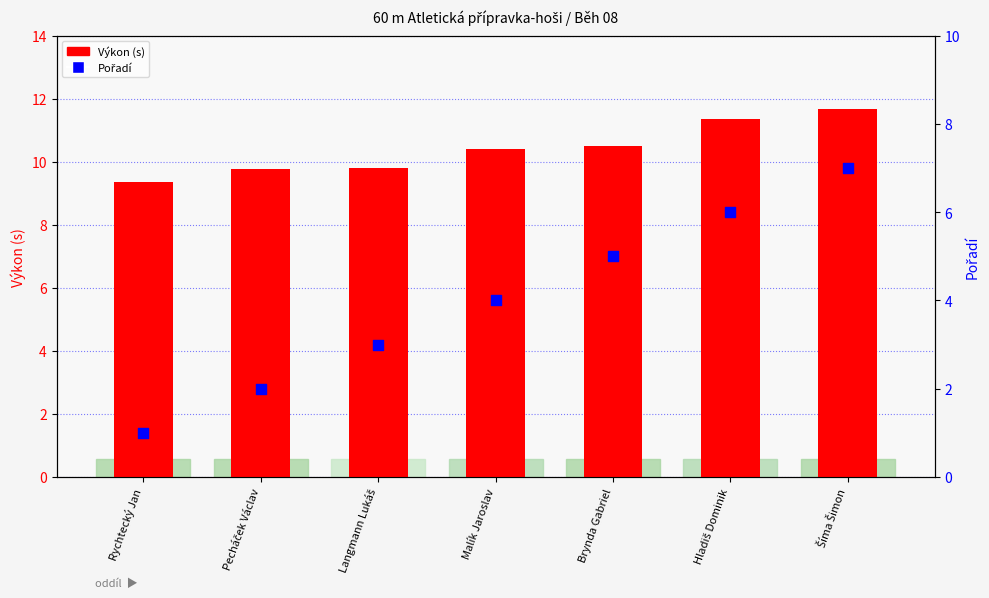

At how many categories does at least one series exceed 10?

4